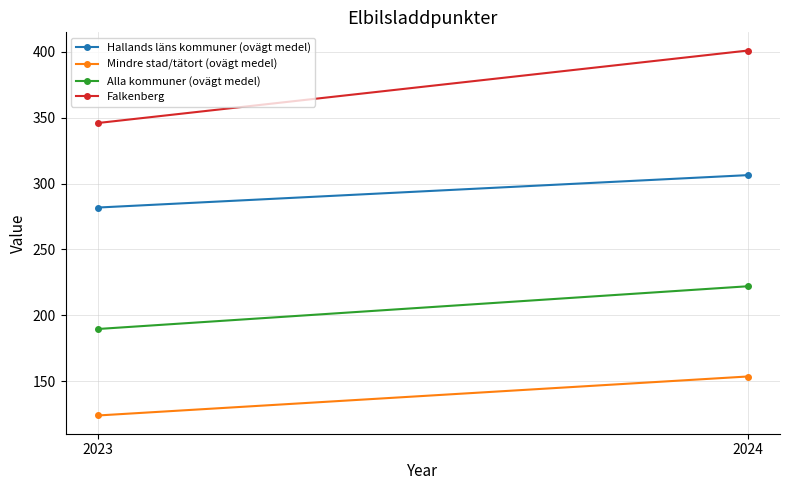

What is the value of the Mindre stad/tätort (ovägt medel) point at the 2nd from the left?

153.5